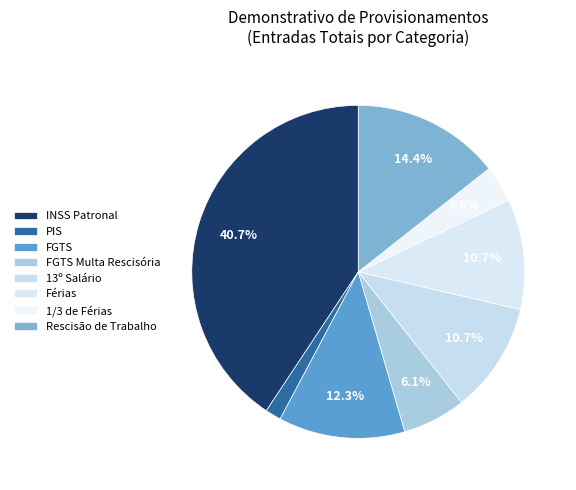

Is it true that FGTS Multa Rescisória is 6% of the pie?

True